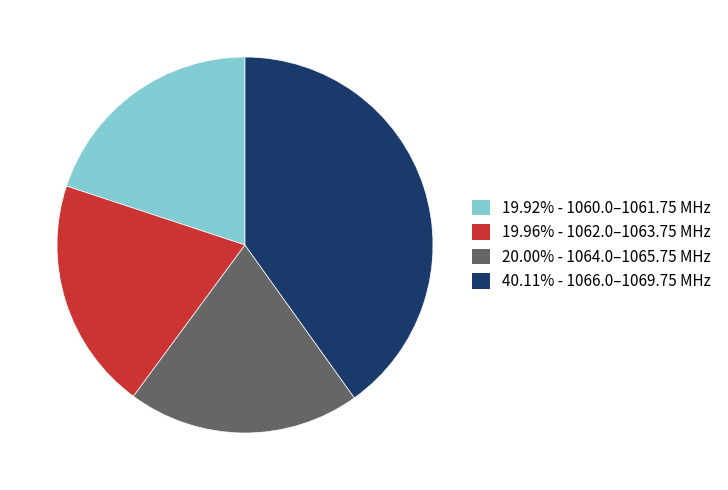

Count the number of slices in the pie.

4